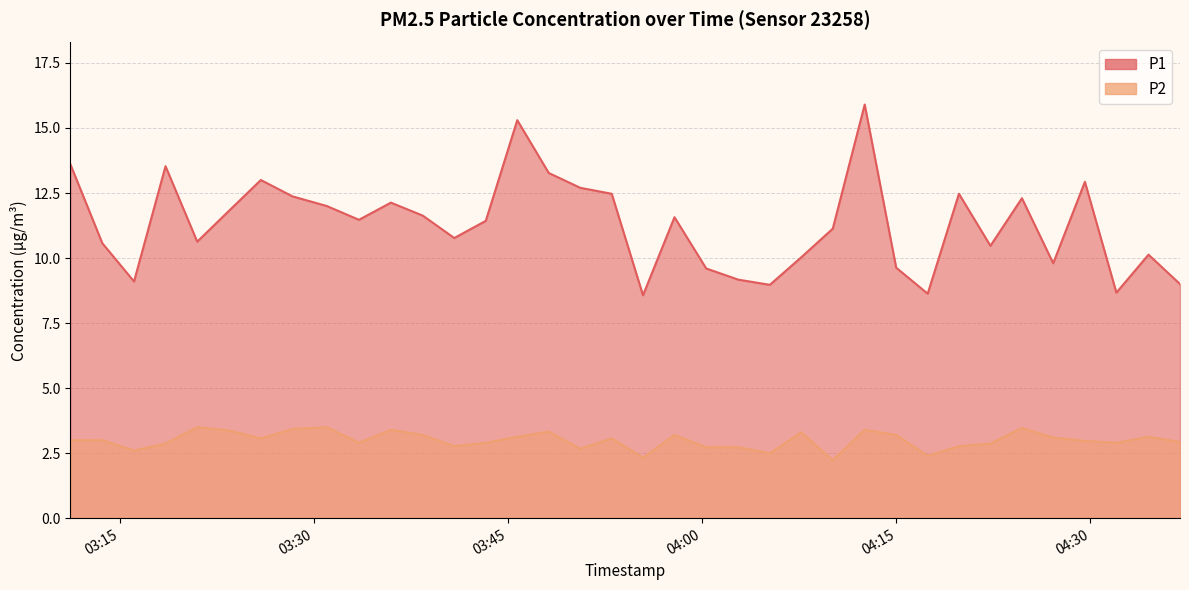

What is the sum of the P2 values at 2023-09-19T03:53:00 and 2023-09-19T04:05:13?

5.6